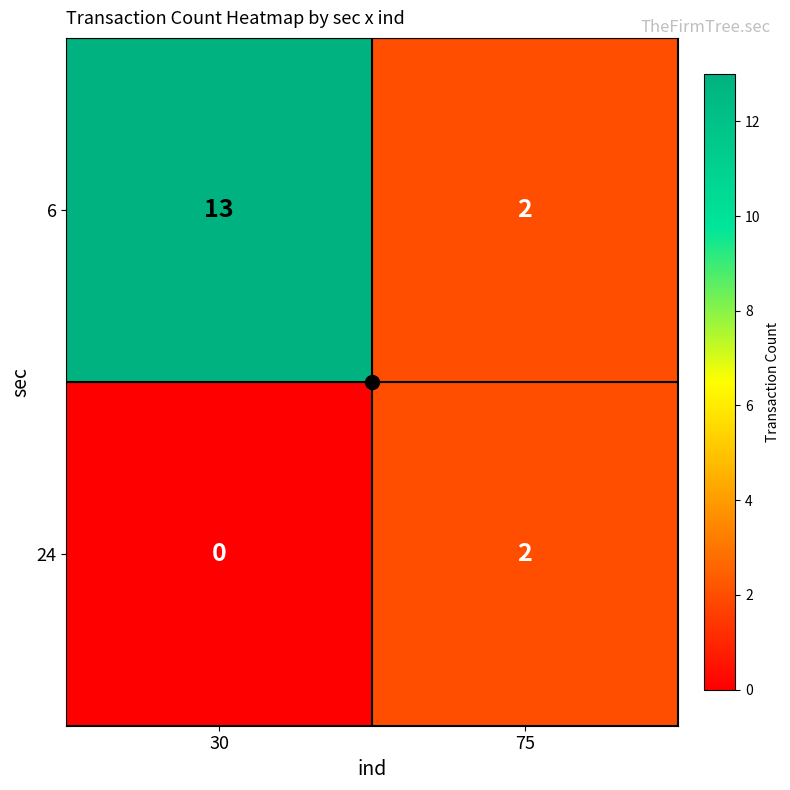

Where is 6 nearest to the value 7?

75